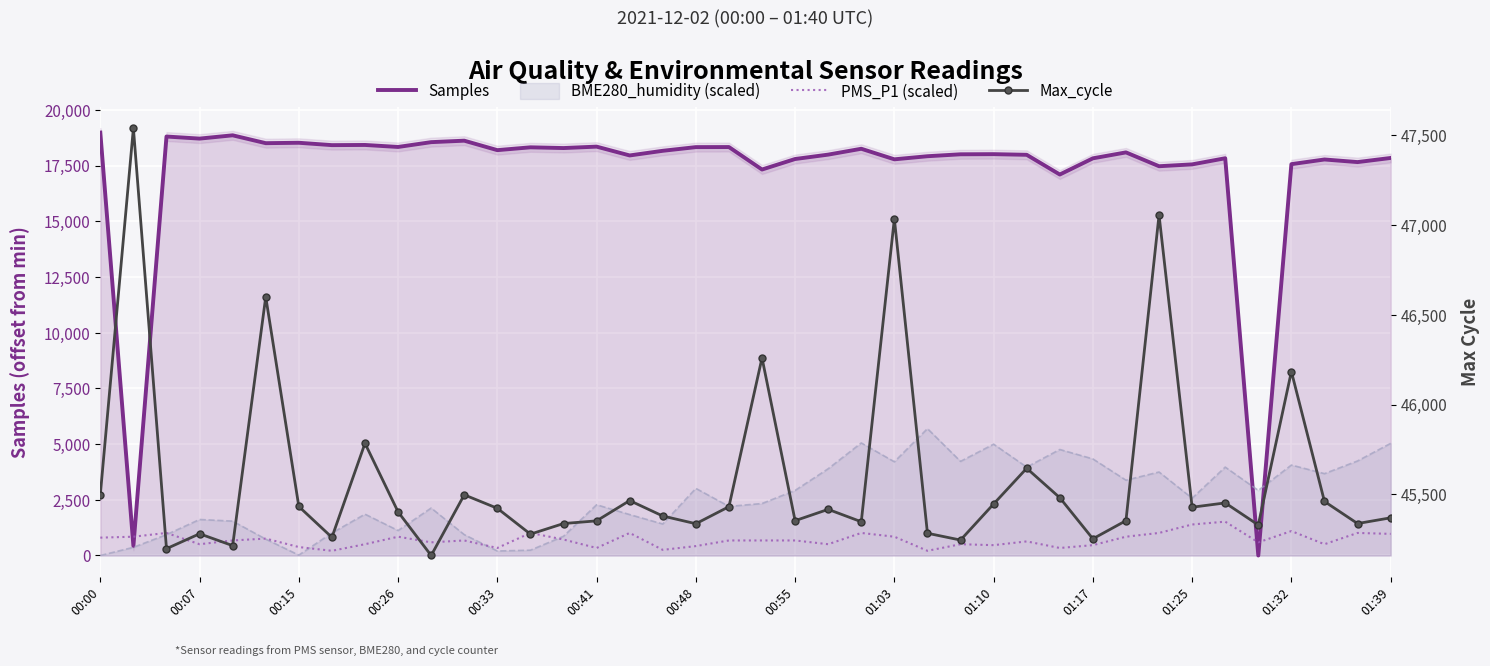

How many values in the Samples series are below 18097?

20